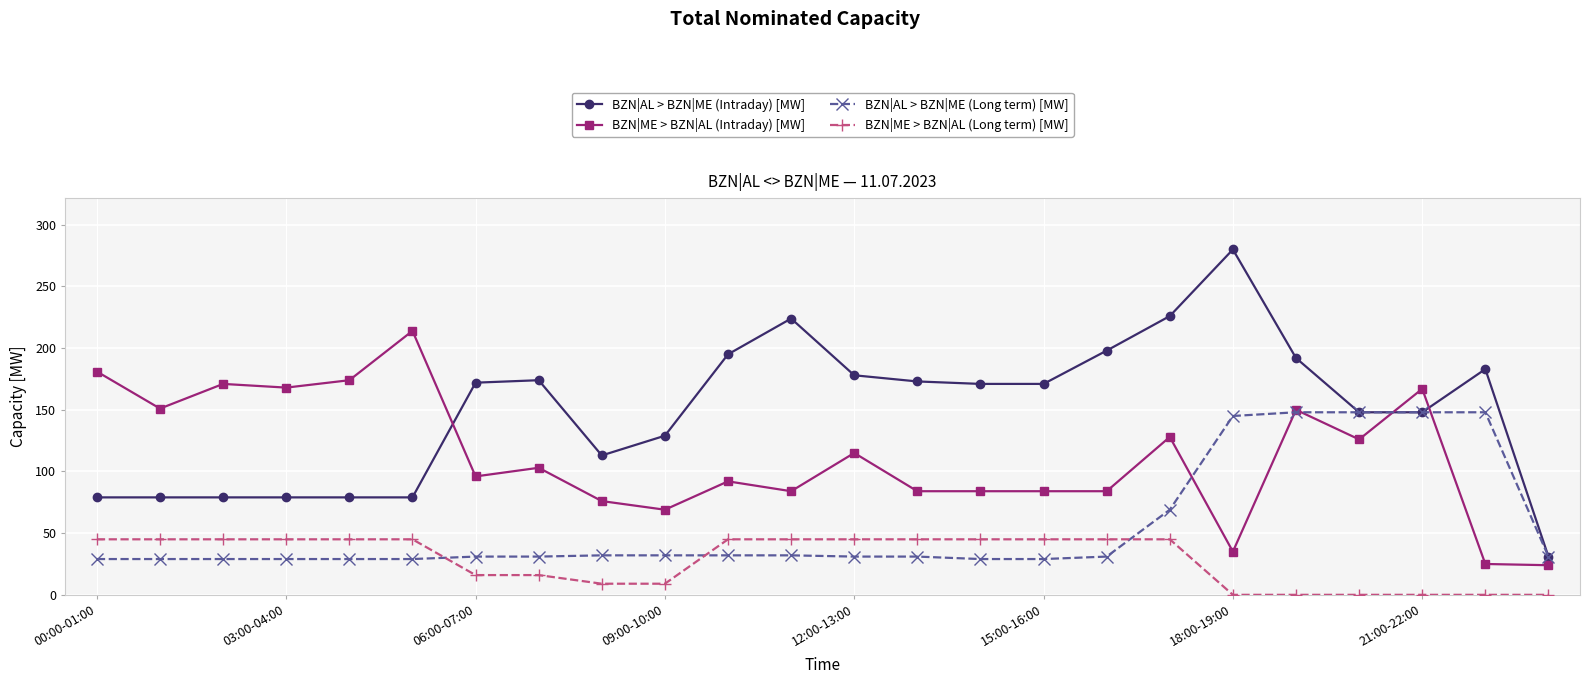

Which series has the widest spread of values?

BZN|AL > BZN|ME (Intraday) [MW]